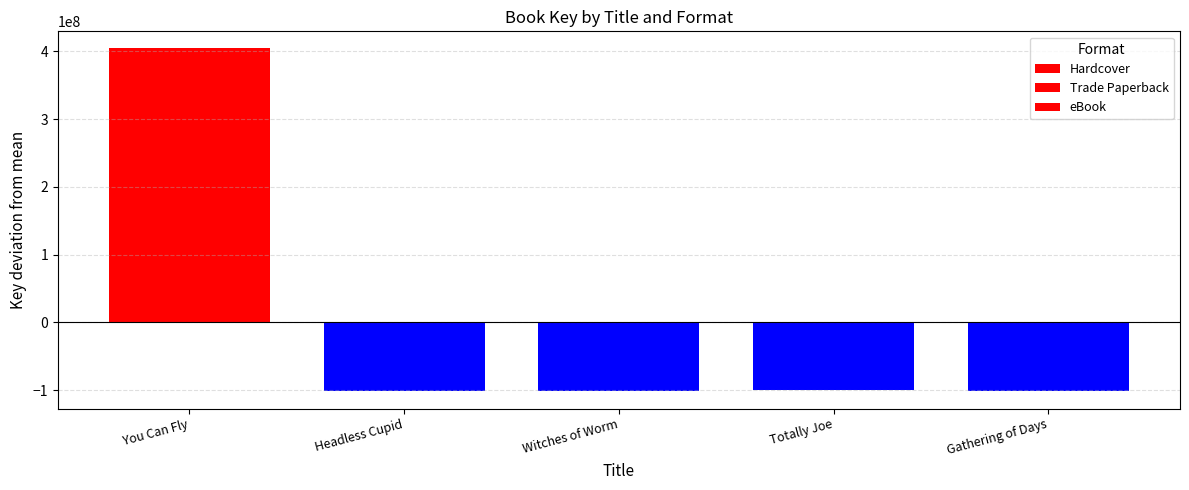

How many values in Trade Paperback are below zero?

4